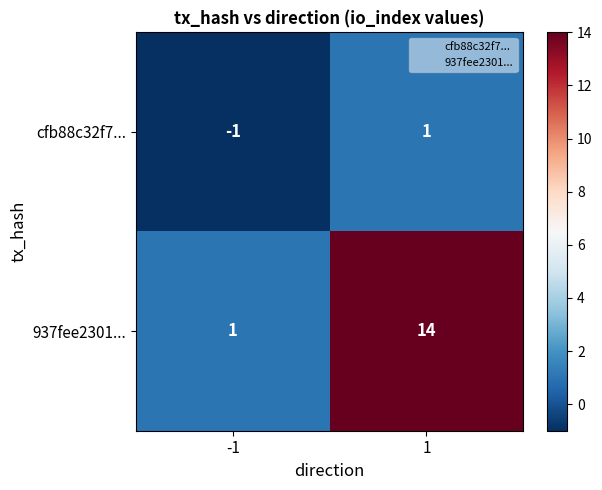

Reading right to left, transcribe all the data shown in this chart.

cfb88c32f7...: 1=1	-1=-1
937fee2301...: 1=14	-1=1